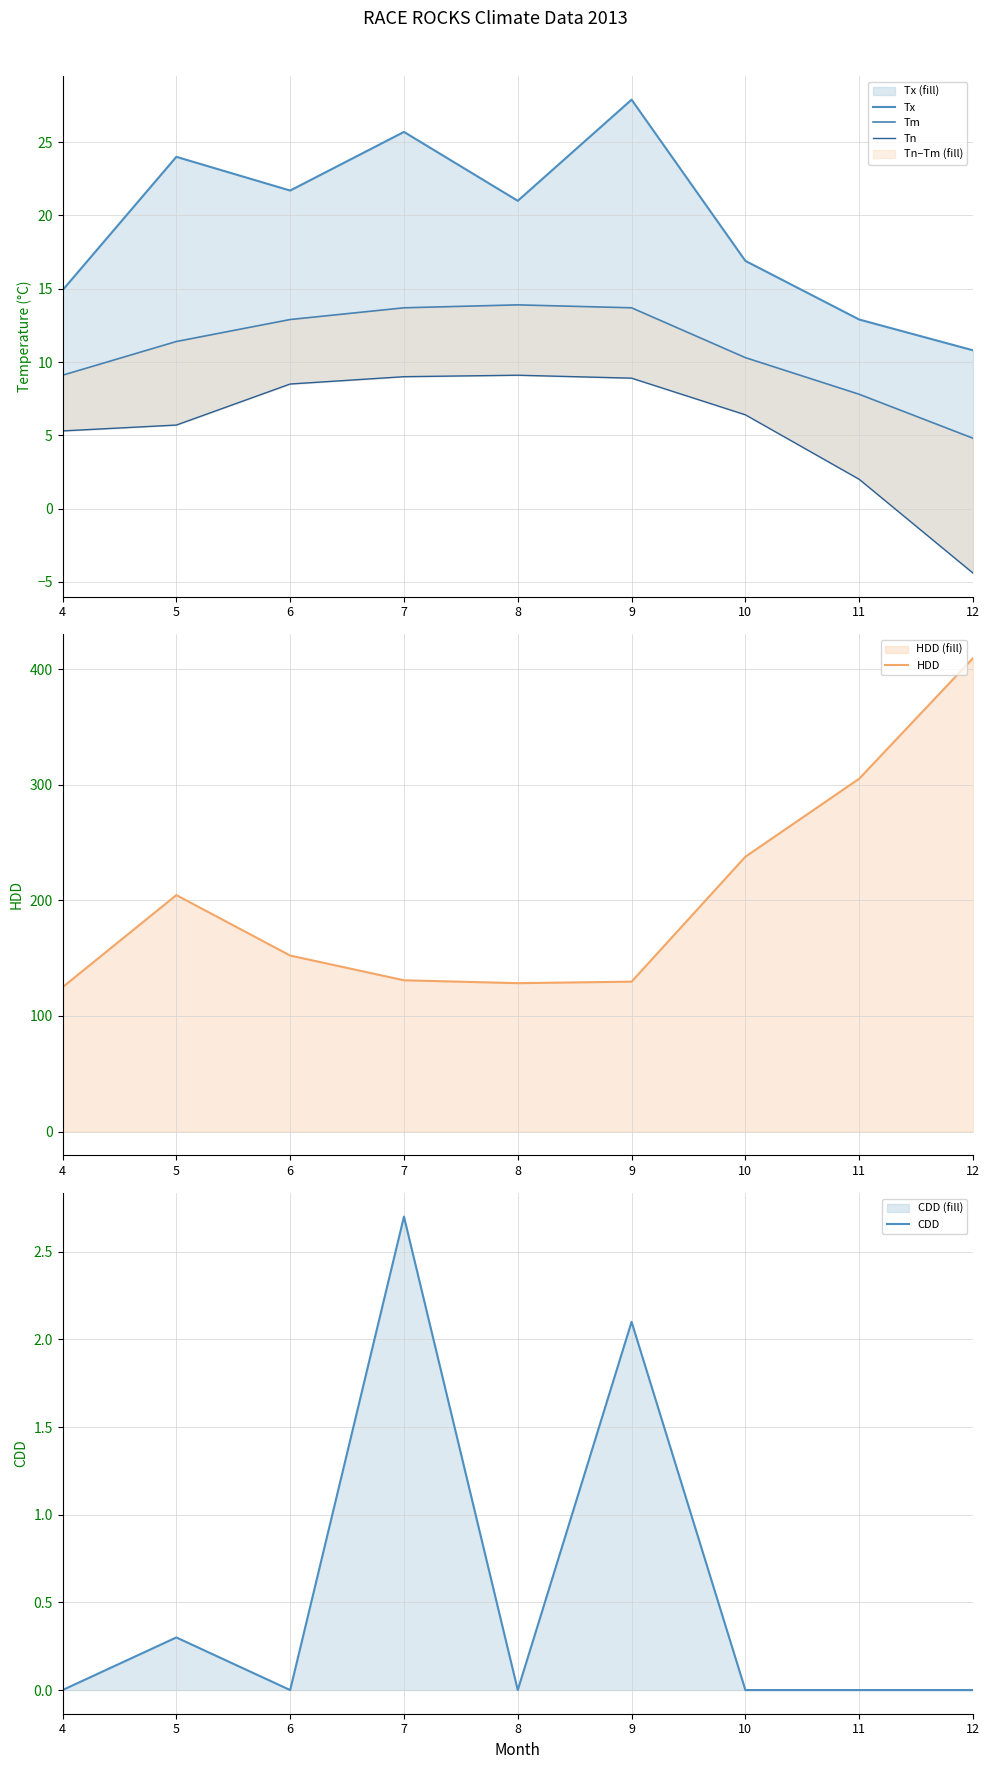

True or false: CDD and HDD intersect in this chart.

False